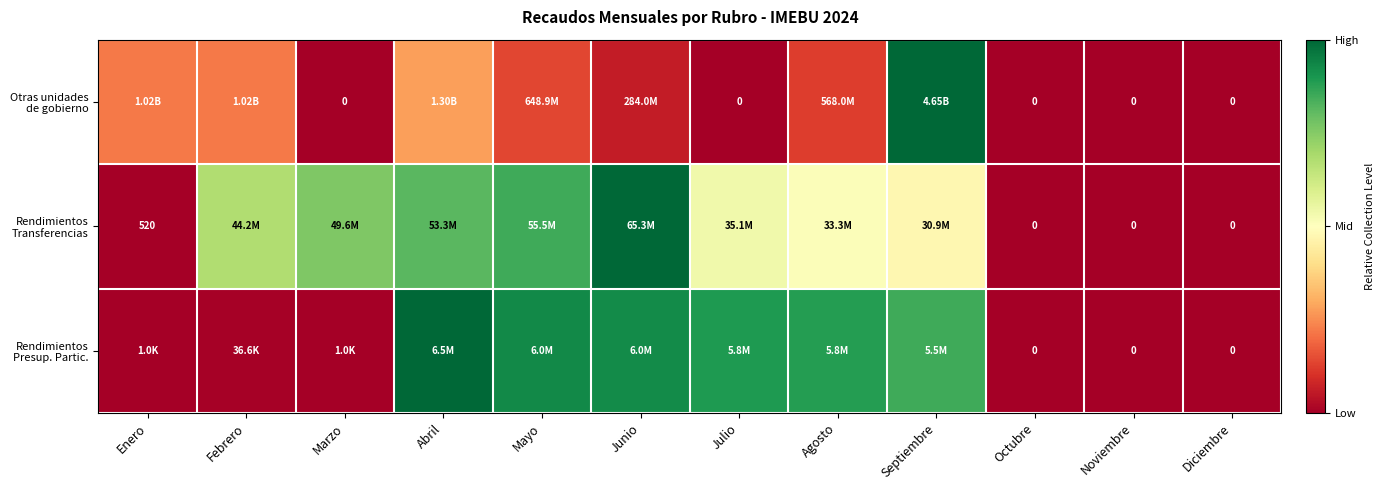

Which category has the highest value across all series?

Septiembre